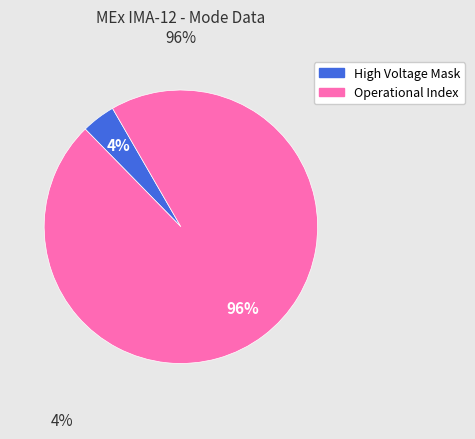

Is there a majority slice in this chart?

Yes